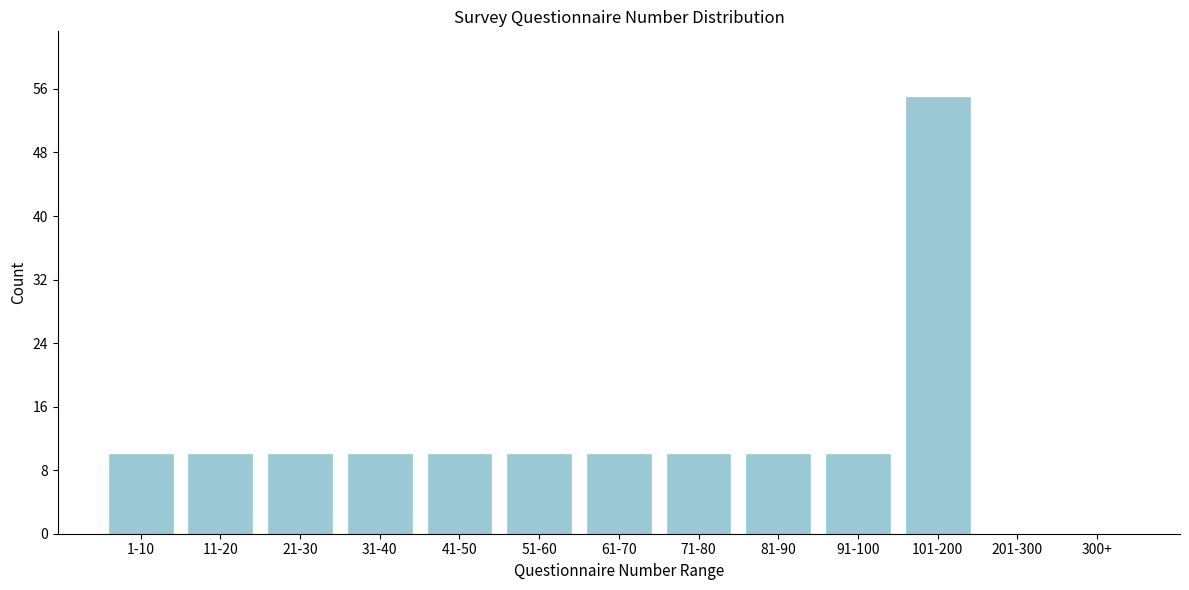

Reading left to right, extract all data points from this chart.

1-10=10	11-20=10	21-30=10	31-40=10	41-50=10	51-60=10	61-70=10	71-80=10	81-90=10	91-100=10	101-200=55	201-300=0	300+=0